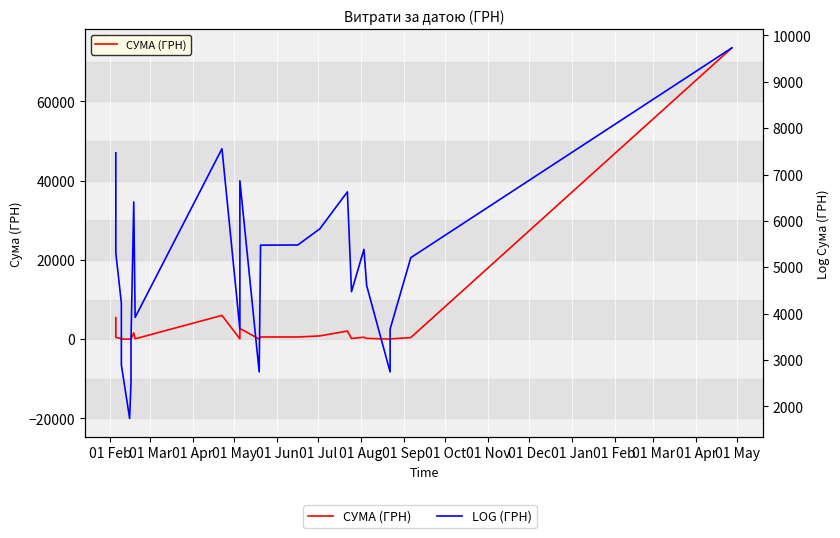

What is the difference between the second highest and minimum values in the СУМА (ГРН) series?

5993.6